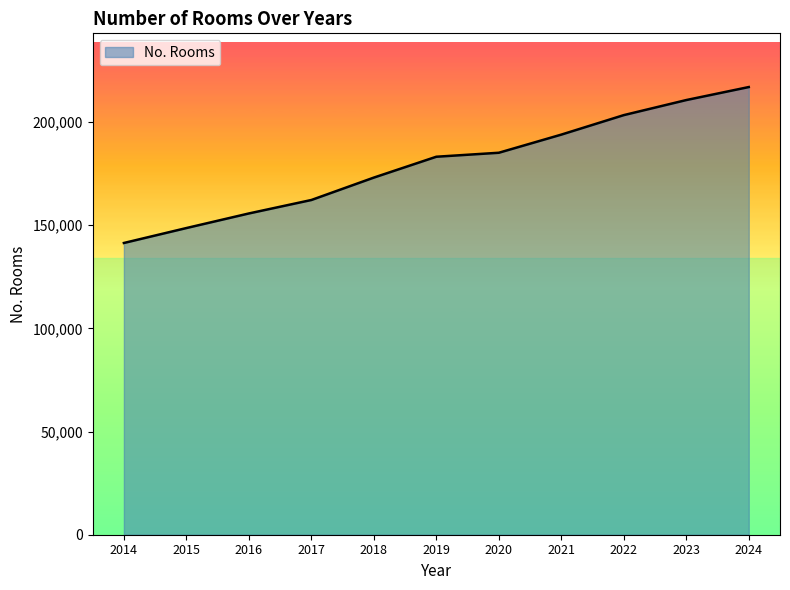

The value at 2014 is 141396. True or false?

True